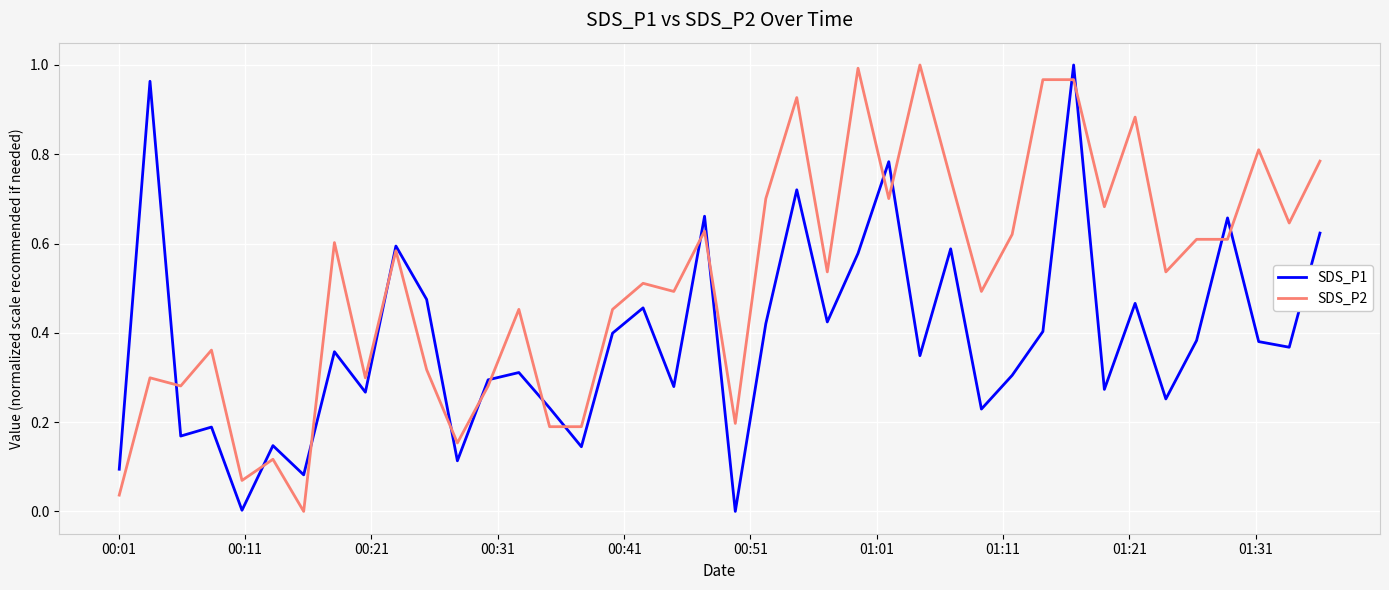

List the series in order of their overall mean, lowest first.

SDS_P1, SDS_P2